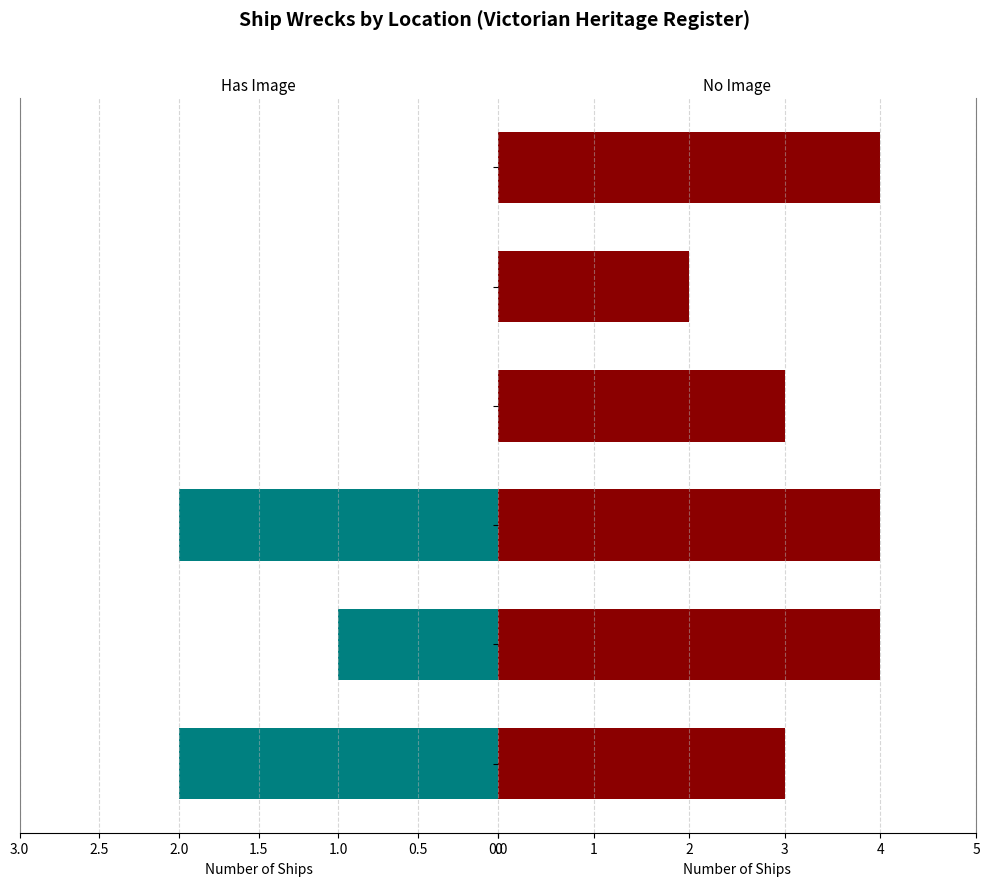

Reading right to left, what are all the values shown in this chart?

Has Image: 2.5=0	2.0=0	1.5=0	1.0=2	0.5=1	0.0=2
No Image: 2.5=4	2.0=2	1.5=3	1.0=4	0.5=4	0.0=3